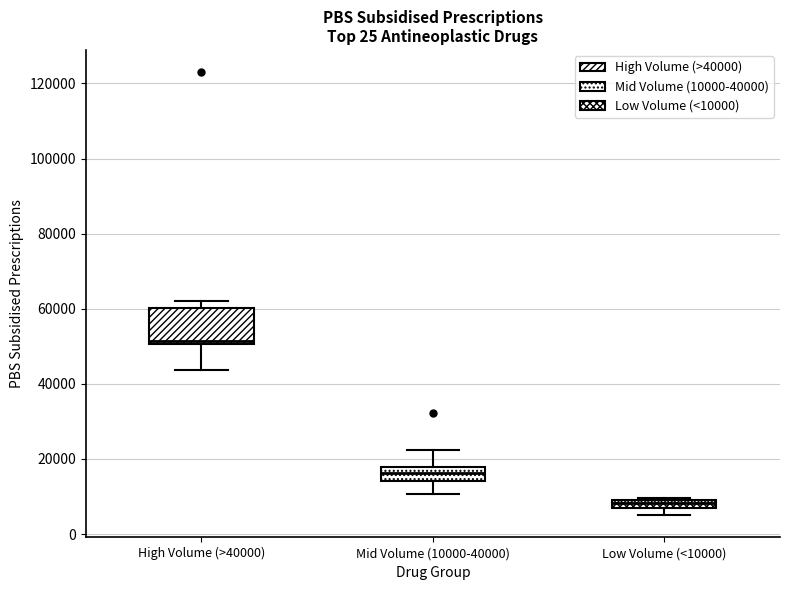

Where does the lower whisker of the box for Mid Volume (10000-40000) end on the y-axis? The values are not printed on the chart, so give them approximately, as read against the axis.

10000